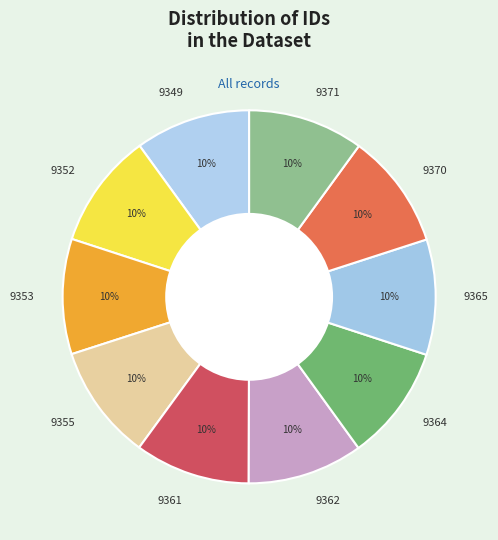

What is the ratio of the value at 9353 to the value at 9349?

1.0